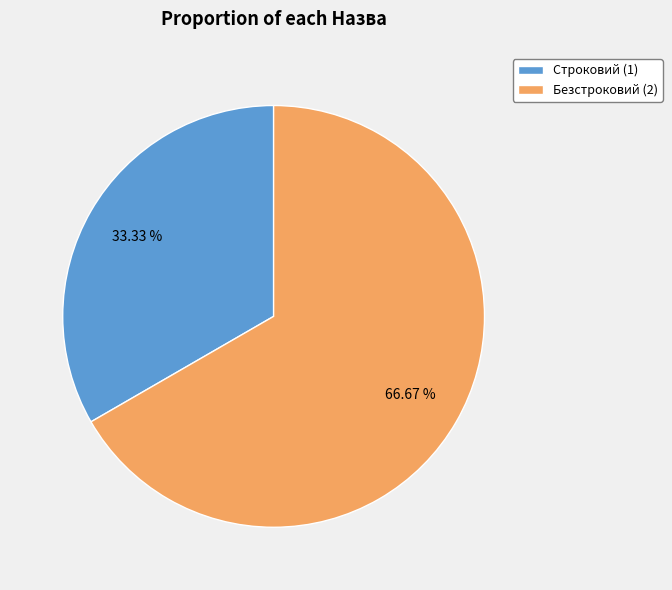

Does Безстроковий account for over 50% of the chart?

Yes